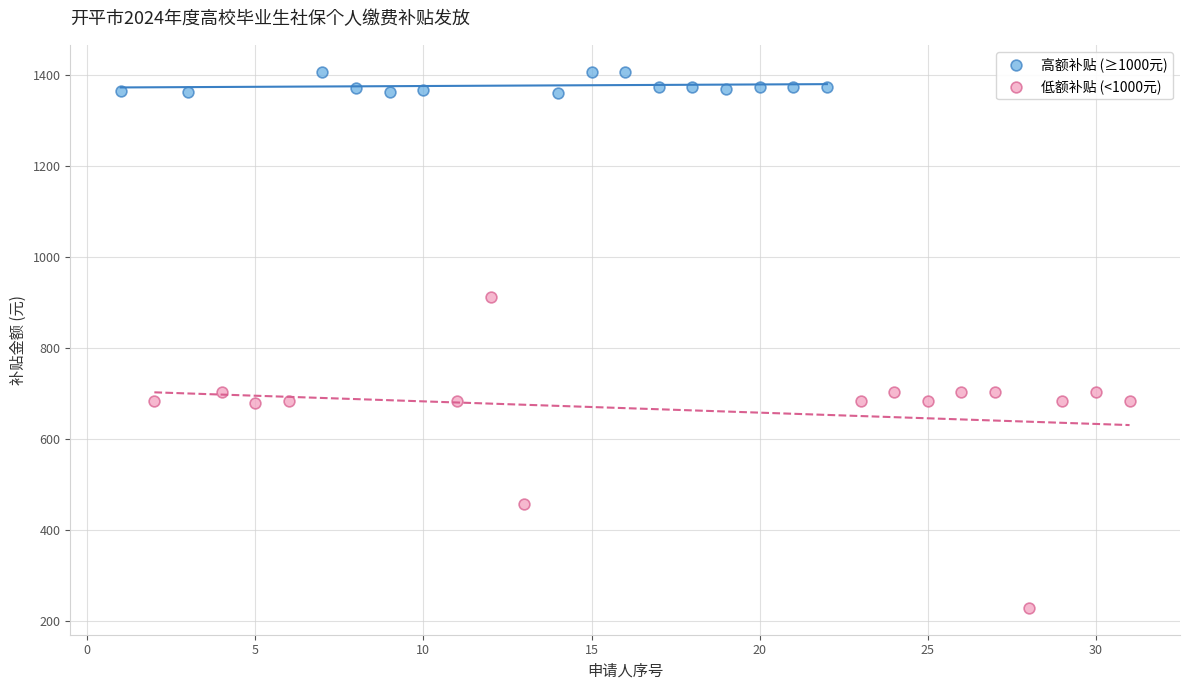

Which series has the largest Y range (max minus min)?

低额补贴 (<1000元)